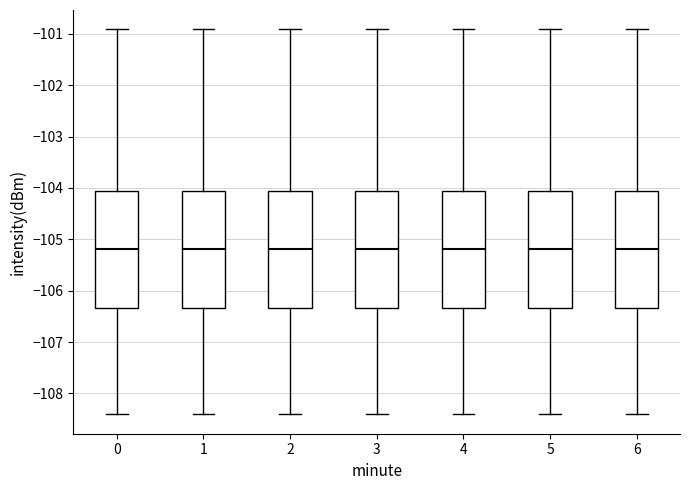

Reading left to right, transcribe this box plot: for each box, give where its median line is, the range the box spans, and where its two whiskers end, as read against the y-axis. The values are not printed on the chart, so give them approximately, as read against the axis.

0: median -105.2, box -106.3 to -104.1, whiskers -108.4 to -100.9
1: median -105.2, box -106.3 to -104.1, whiskers -108.4 to -100.9
2: median -105.2, box -106.3 to -104.1, whiskers -108.4 to -100.9
3: median -105.2, box -106.3 to -104.1, whiskers -108.4 to -100.9
4: median -105.2, box -106.3 to -104.1, whiskers -108.4 to -100.9
5: median -105.2, box -106.3 to -104.1, whiskers -108.4 to -100.9
6: median -105.2, box -106.3 to -104.1, whiskers -108.4 to -100.9